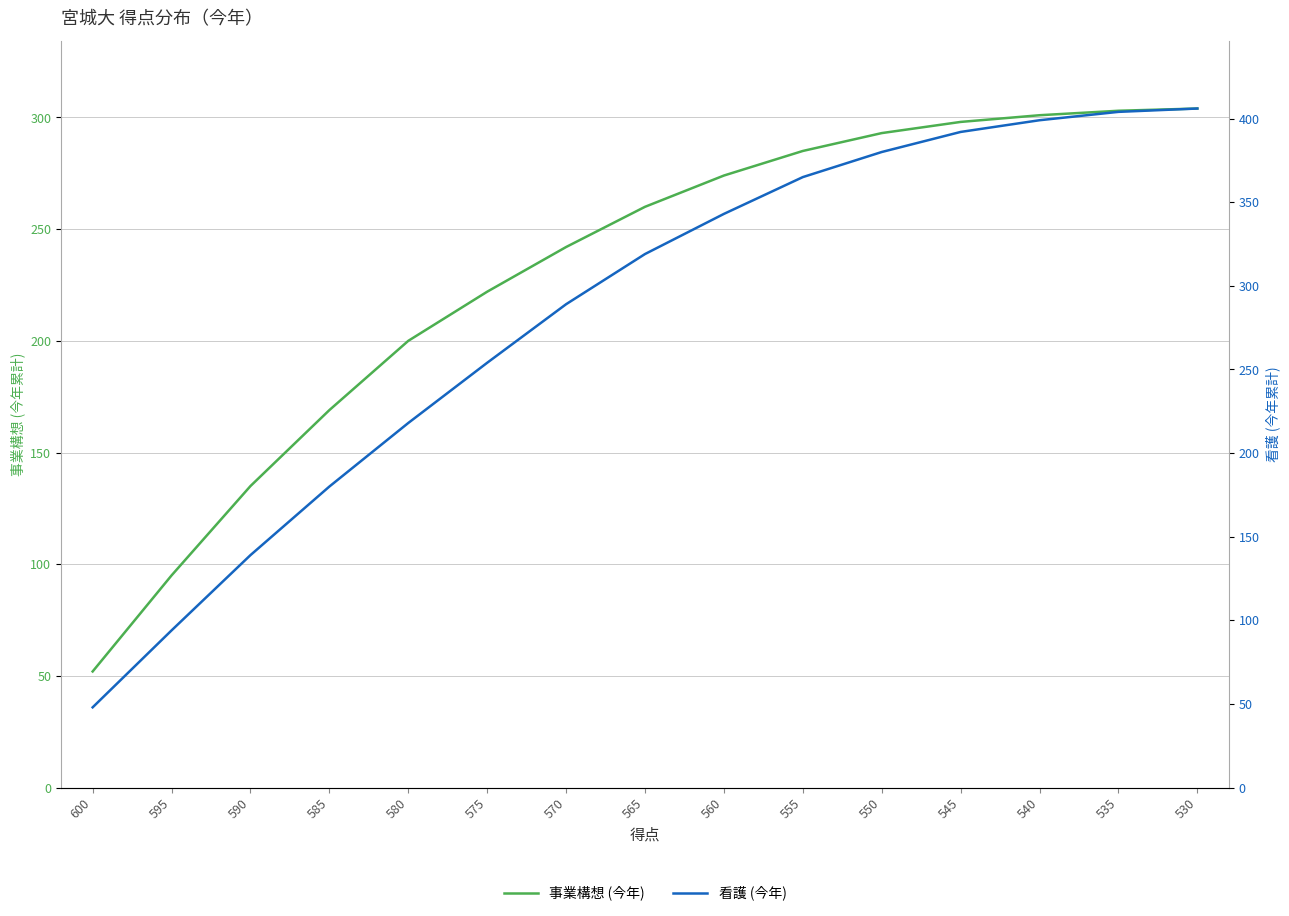

What is the difference between the maximum and minimum values in the 看護 (今年) series?

358